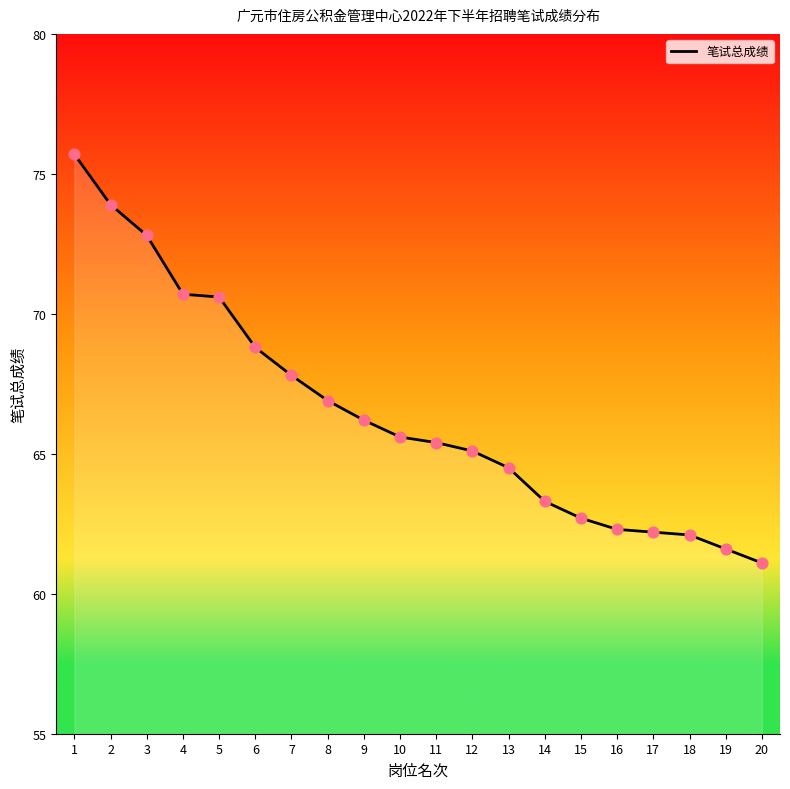

What is the change in value from 8 to 14?

-3.6